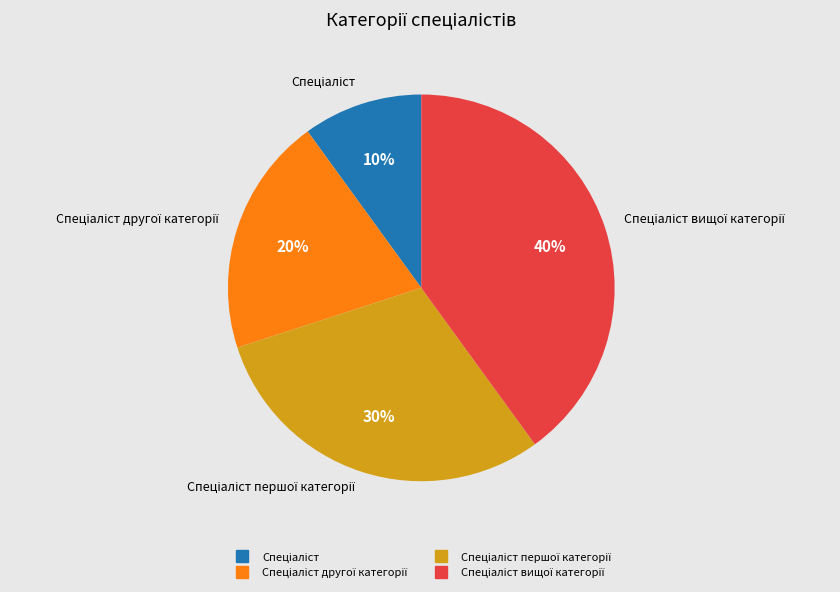

To the nearest percent, what is the average slice percentage?

25%